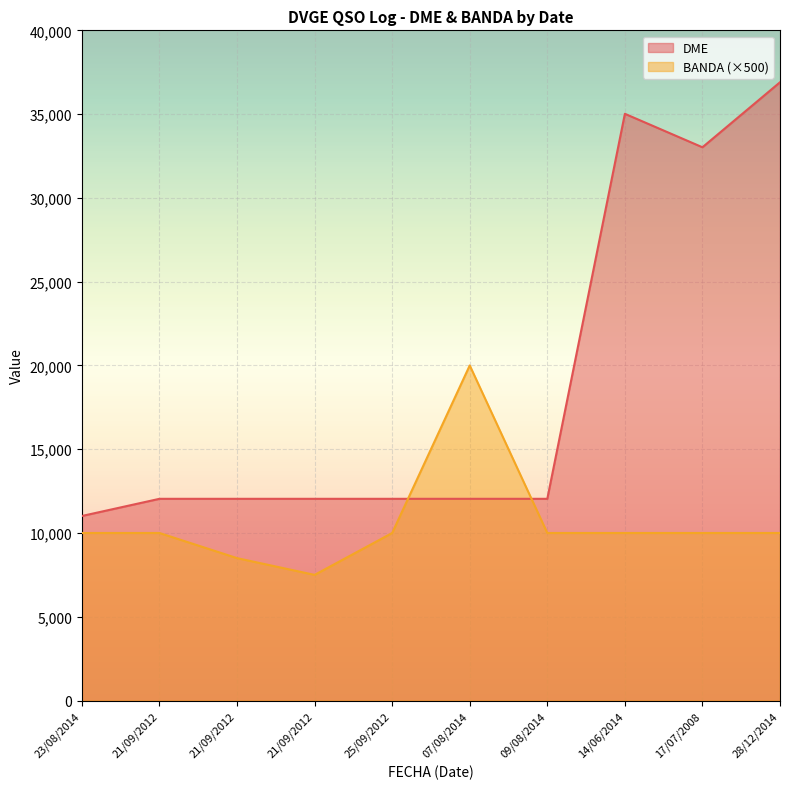

How many values in the DME series exceed 12040?

3